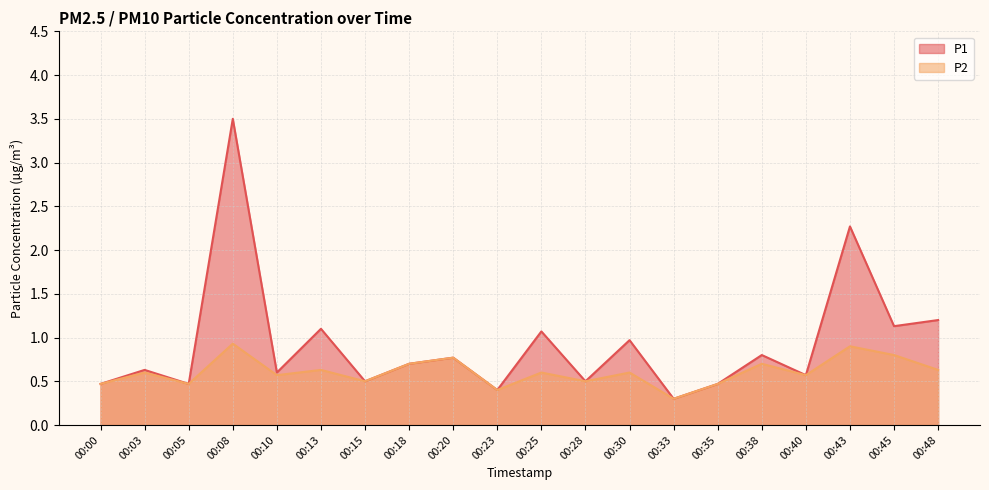

The P1 series shows 0.3 at 00:40. True or false?

False